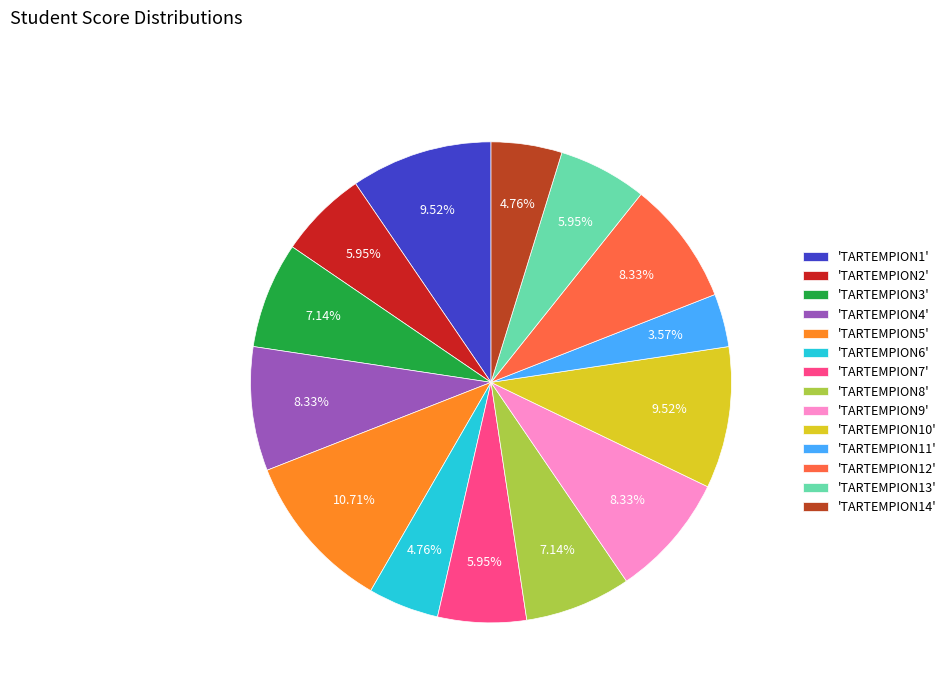

Count the number of slices in the pie.

14